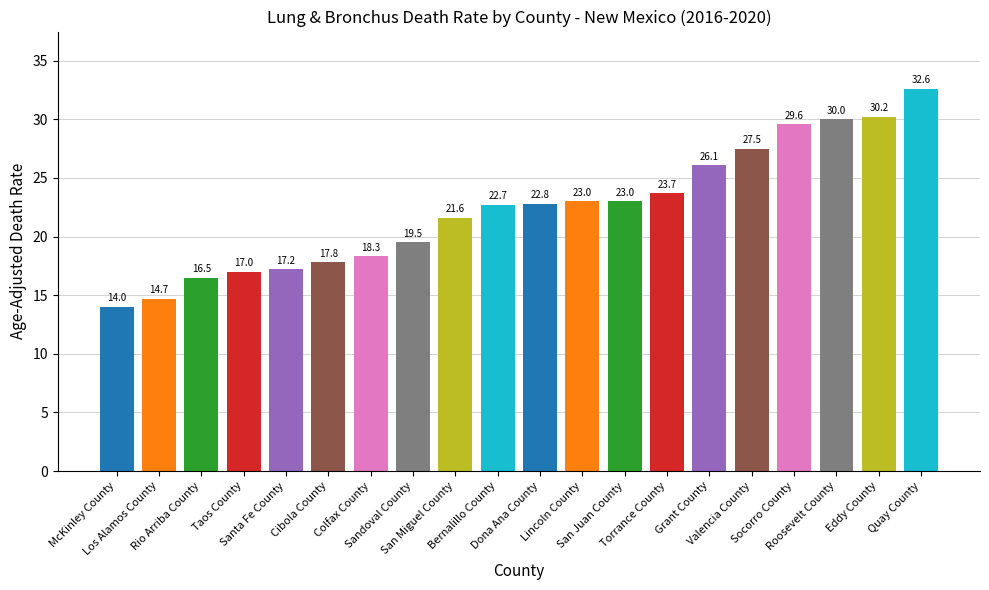

How many values exceed 22?

11